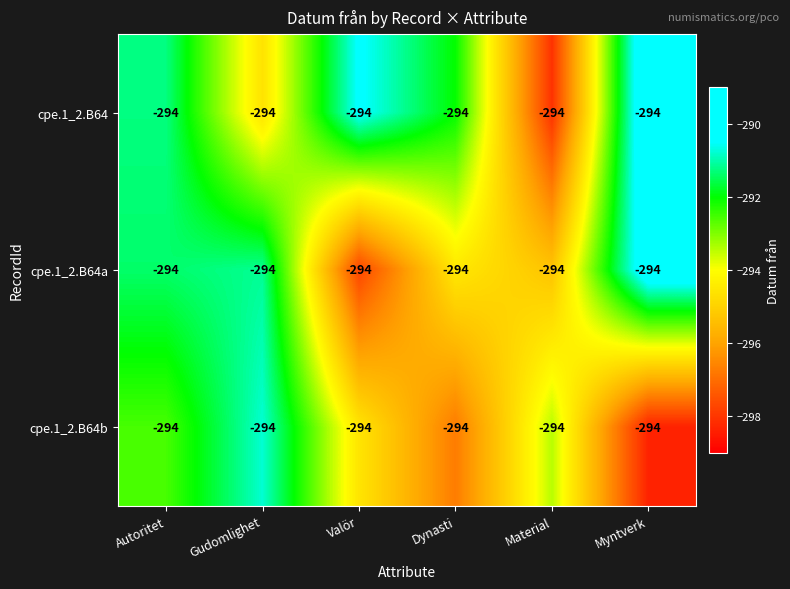

Reading left to right, extract all data points from this chart.

cpe.1_2.B64: Autoritet=-294.0	Gudomlighet=-294.0	Valör=-294.0	Dynasti=-294.0	Material=-294.0	Myntverk=-294.0
cpe.1_2.B64a: Autoritet=-294.0	Gudomlighet=-294.0	Valör=-294.0	Dynasti=-294.0	Material=-294.0	Myntverk=-294.0
cpe.1_2.B64b: Autoritet=-294.0	Gudomlighet=-294.0	Valör=-294.0	Dynasti=-294.0	Material=-294.0	Myntverk=-294.0